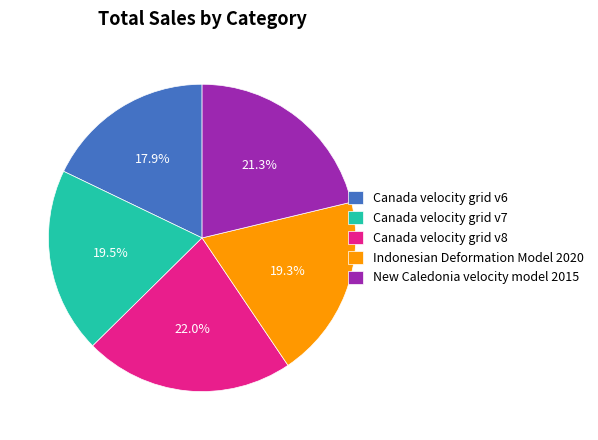

To the nearest percent, what is the combined percentage of New Caledonia velocity model 2015 and Canada velocity grid v7?

41%